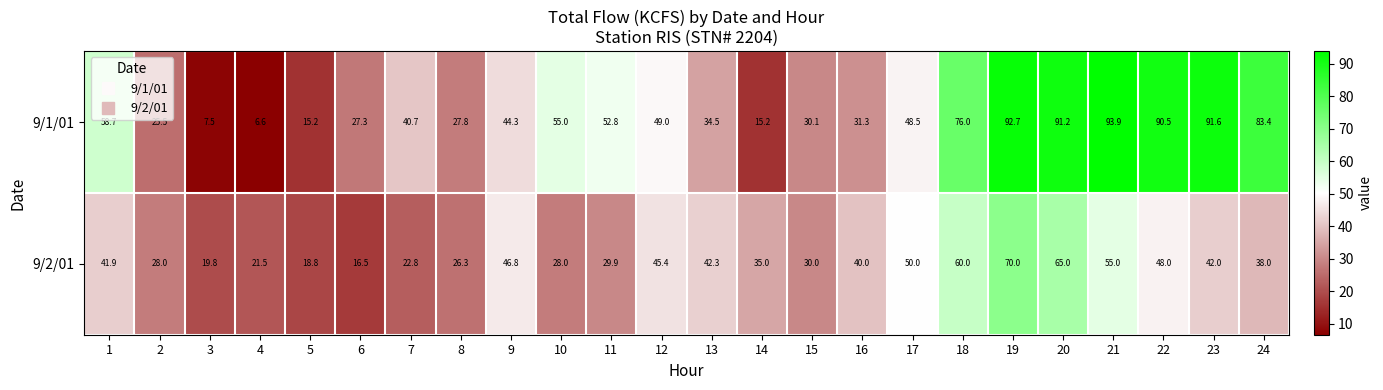

What is the smallest value displayed?

6.6